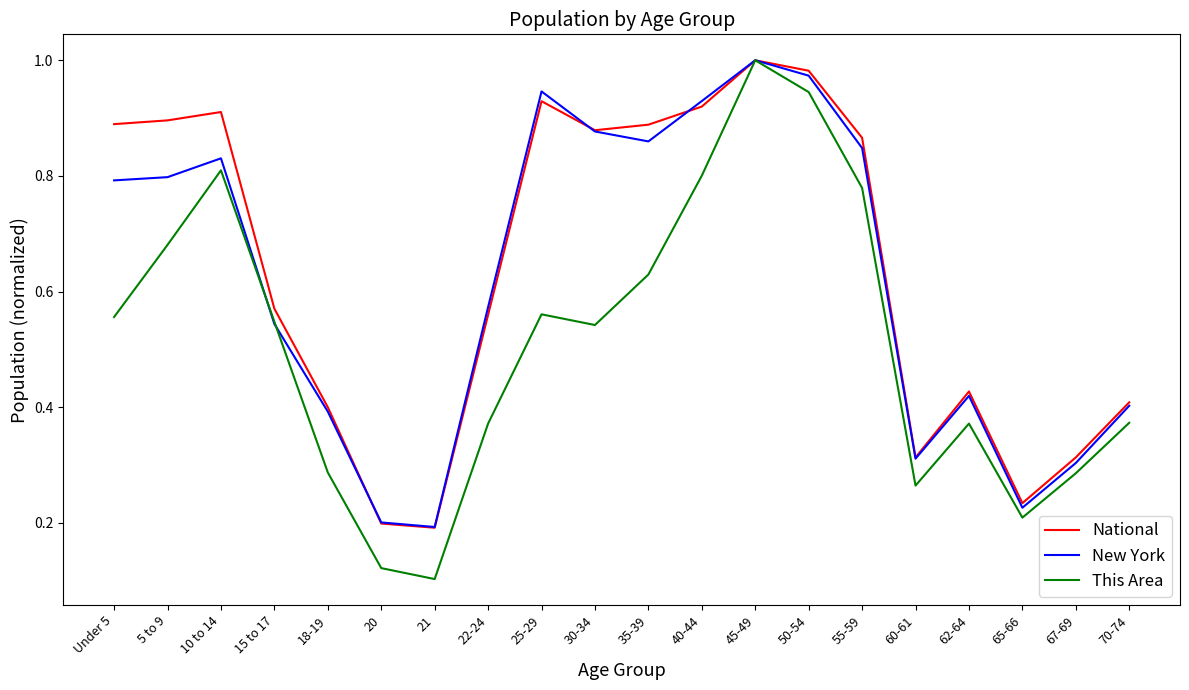

What position from the left is 15 to 17?

4